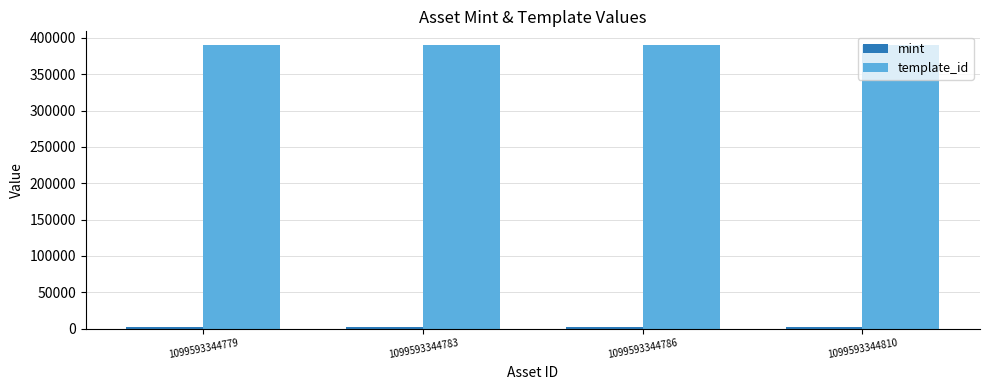

The value of template_id at 1099593344783 is 240720. True or false?

False